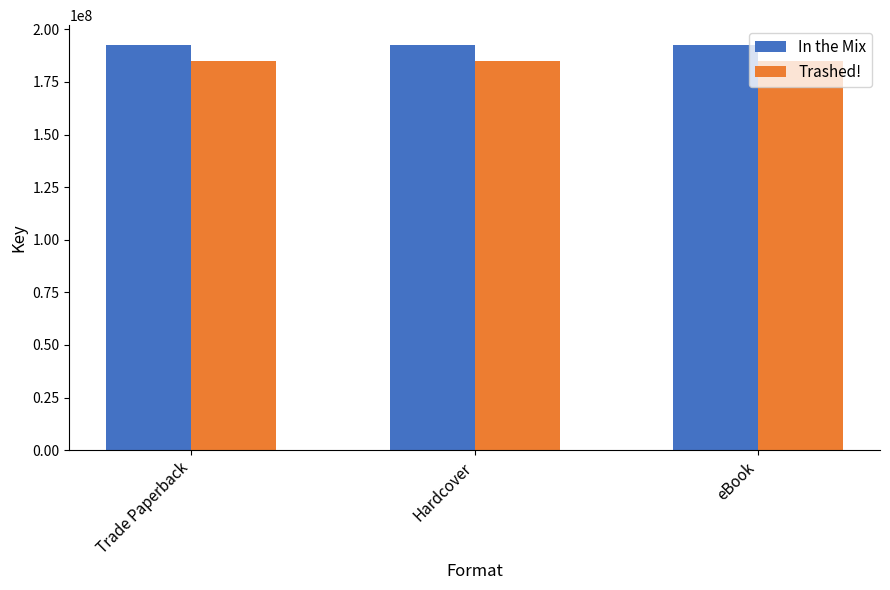

Which series has the largest total across all categories?

In the Mix